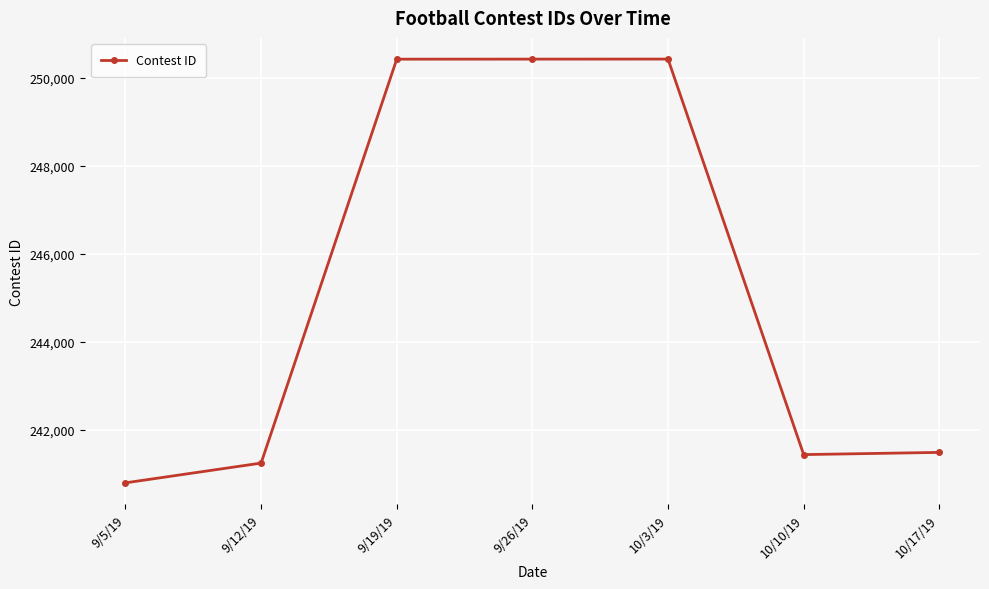

What is the difference between the maximum and second lowest values?

9184